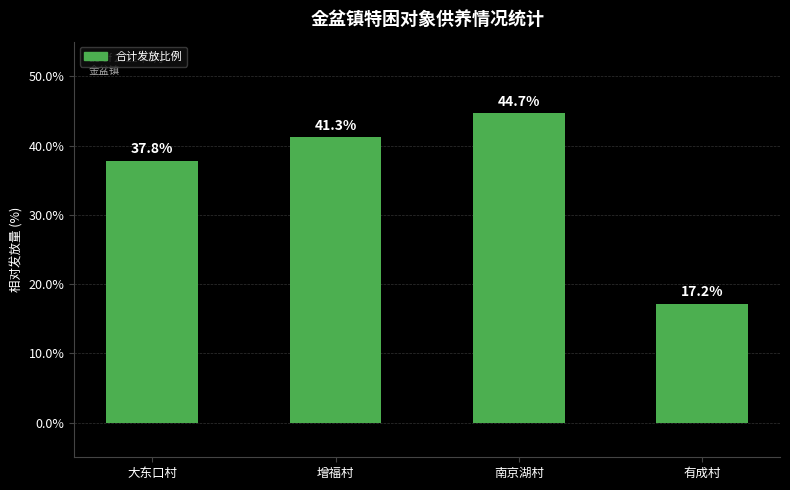

Rank the categories by value from lowest to highest.

有成村, 大东口村, 增福村, 南京湖村